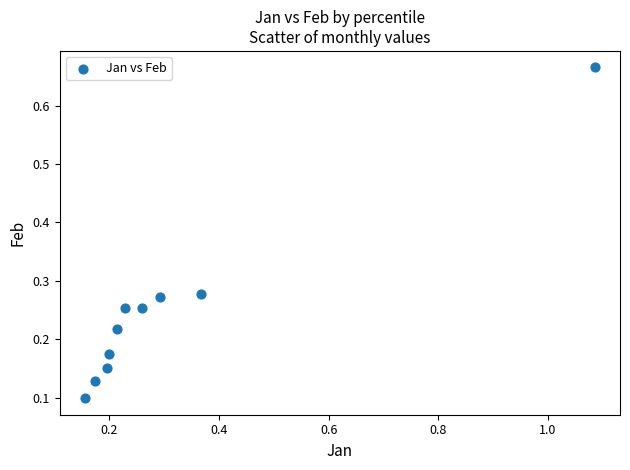

What is the range of Y values (max minus min)?

0.6